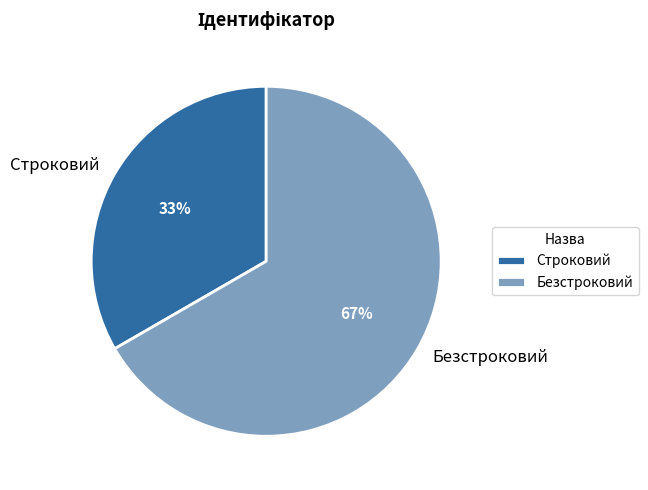

Count the number of slices in the pie.

2